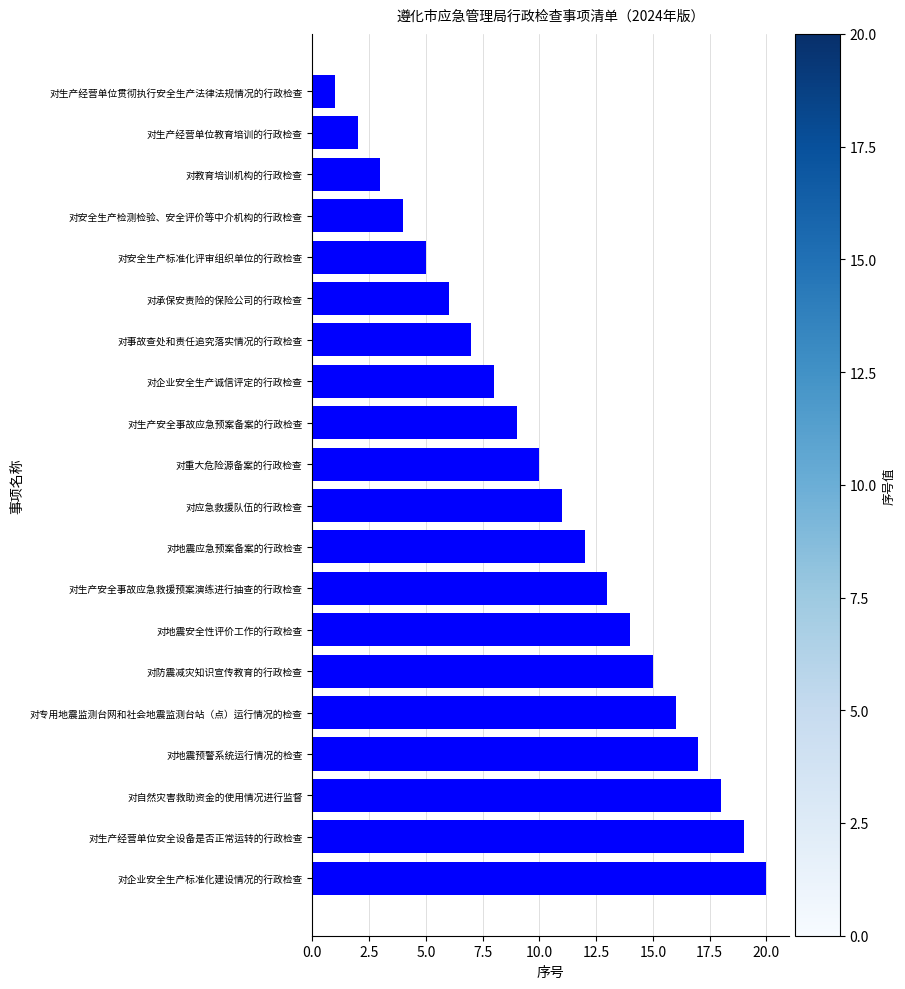

The chart shows a value of 5 at 对教育培训机构的行政检查. True or false?

False